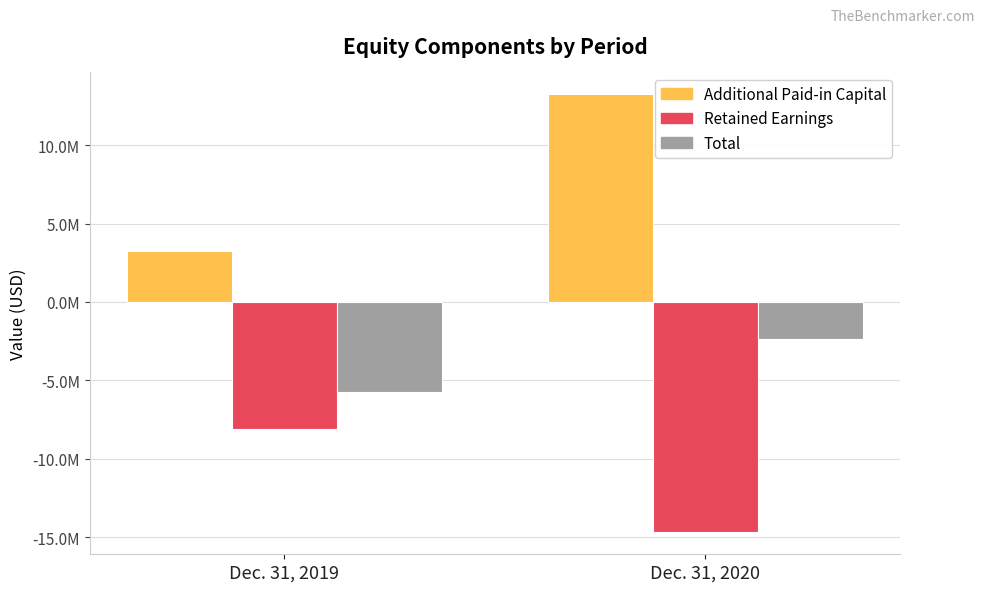

Rank the categories by Retained Earnings value from lowest to highest.

Dec. 31, 2020, Dec. 31, 2019